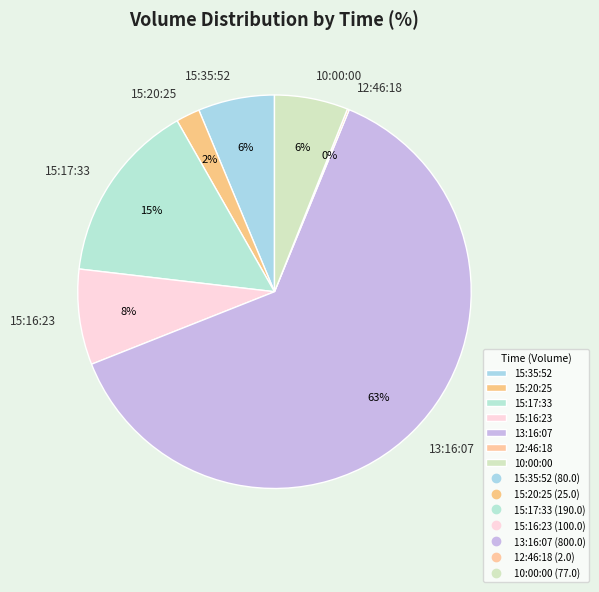

Do 15:16:23 and 10:00:00 together represent more than half of the pie?

No